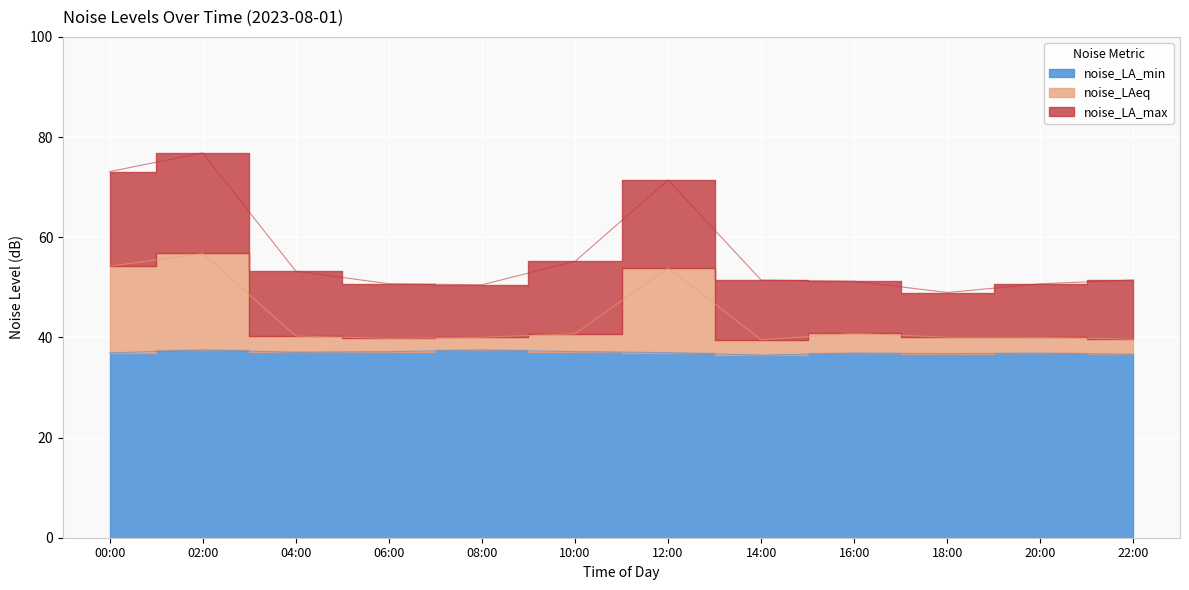

List the series in order of their peak value, highest first.

noise_LA_max_line, noise_LAeq_line, noise_LA_min_line